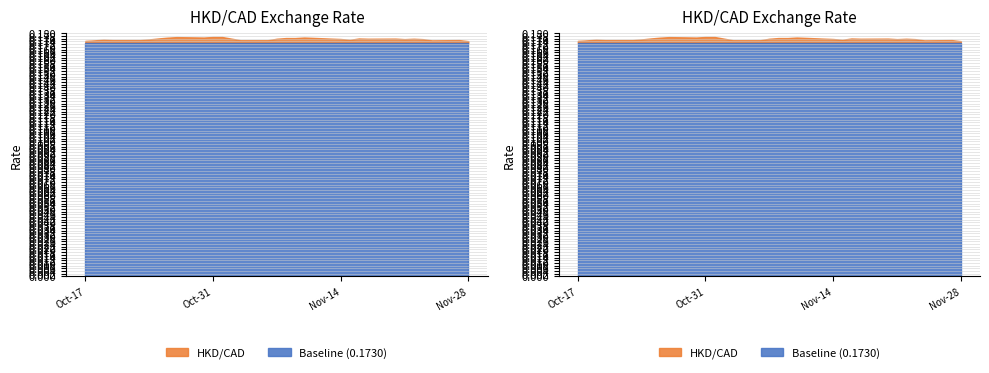

True or false: HKD/CAD and Baseline cross at least once.

False